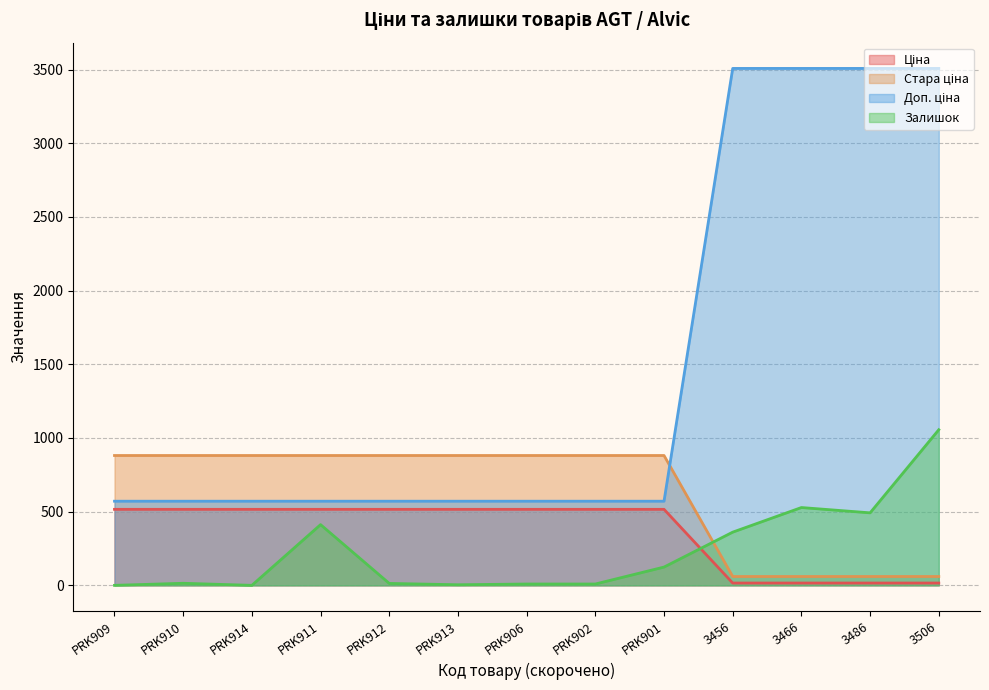

Which has a higher value, PRK914 or 3506?

PRK914